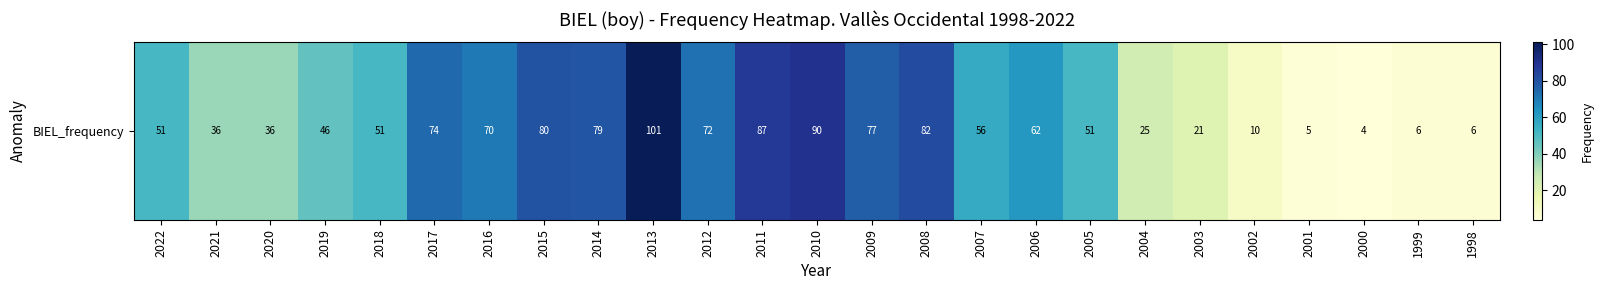

Rank the categories by value from lowest to highest.

2000, 2001, 1999, 1998, 2002, 2003, 2004, 2021, 2020, 2019, 2022, 2018, 2005, 2007, 2006, 2016, 2012, 2017, 2009, 2014, 2015, 2008, 2011, 2010, 2013